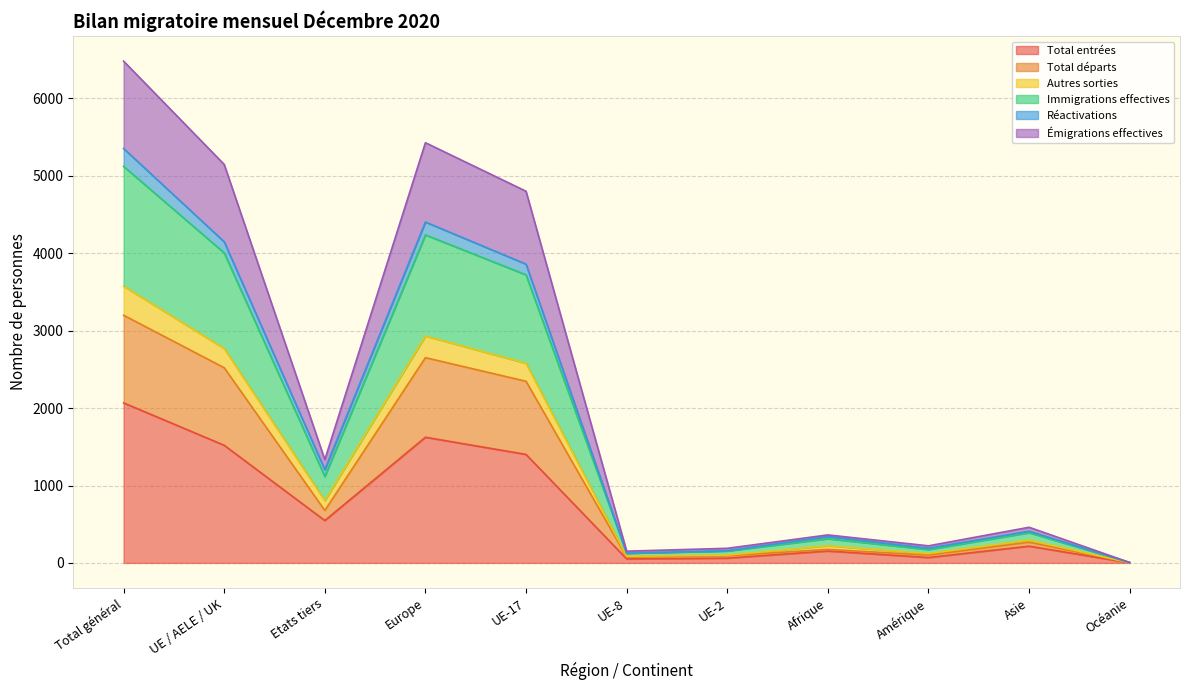

How many interior local valleys does the Immigrations effectives series have?

3